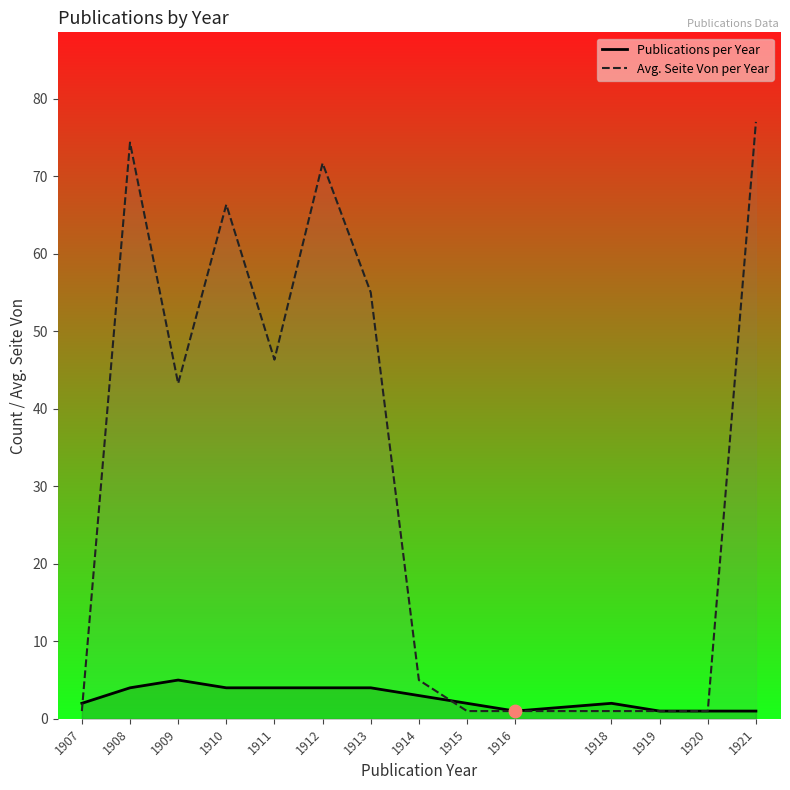

At how many categories does at least one series exceed 24?

7